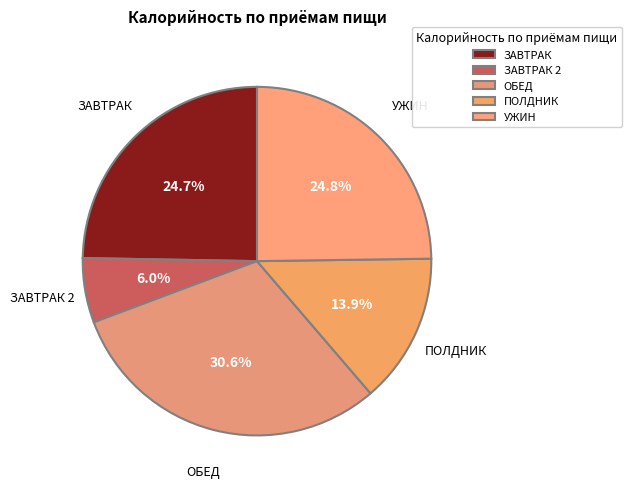

Count the number of slices in the pie.

5